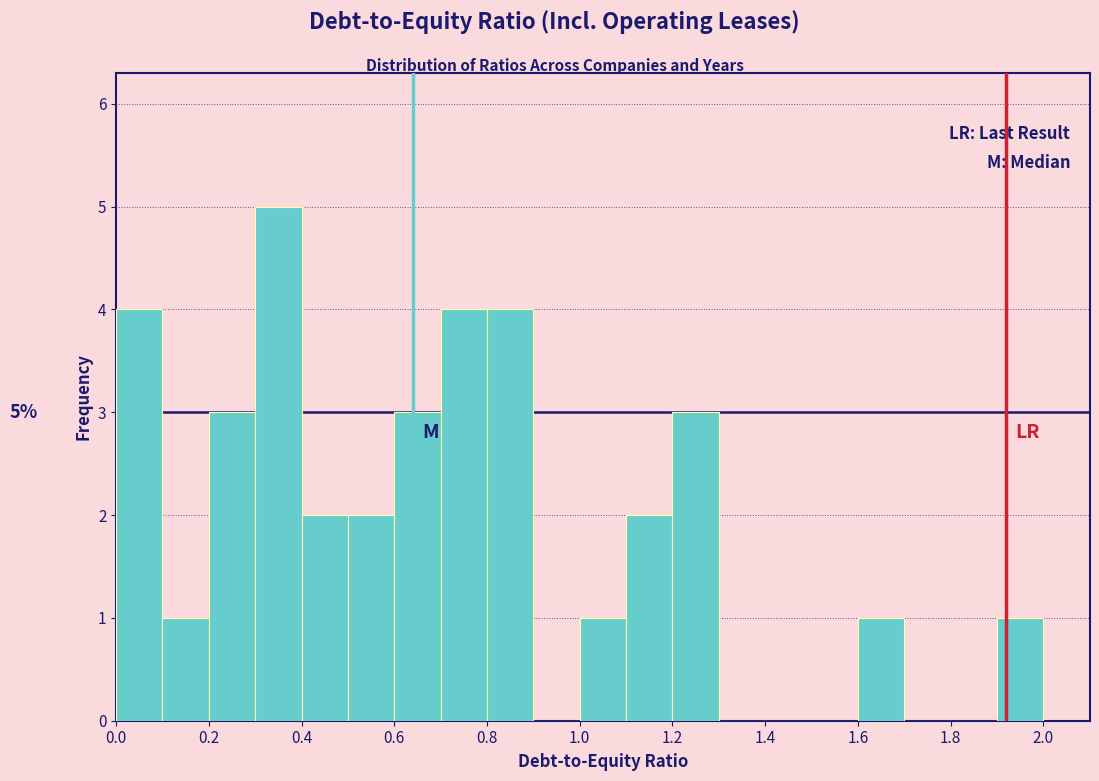

Over which range of the x-axis is the bar tallest?

0.3 to 0.4